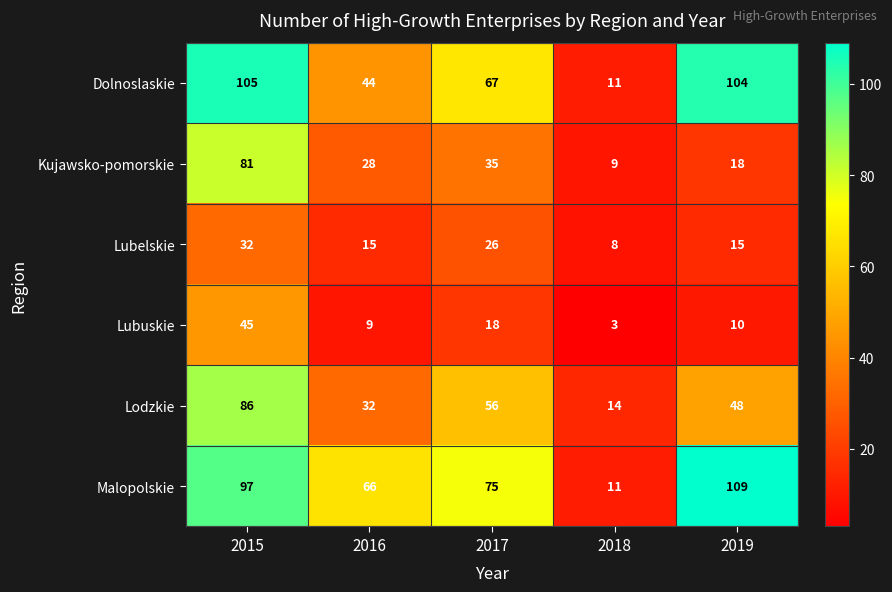

Between 2016 and 2017, which series saw the biggest shift?

Lodzkie